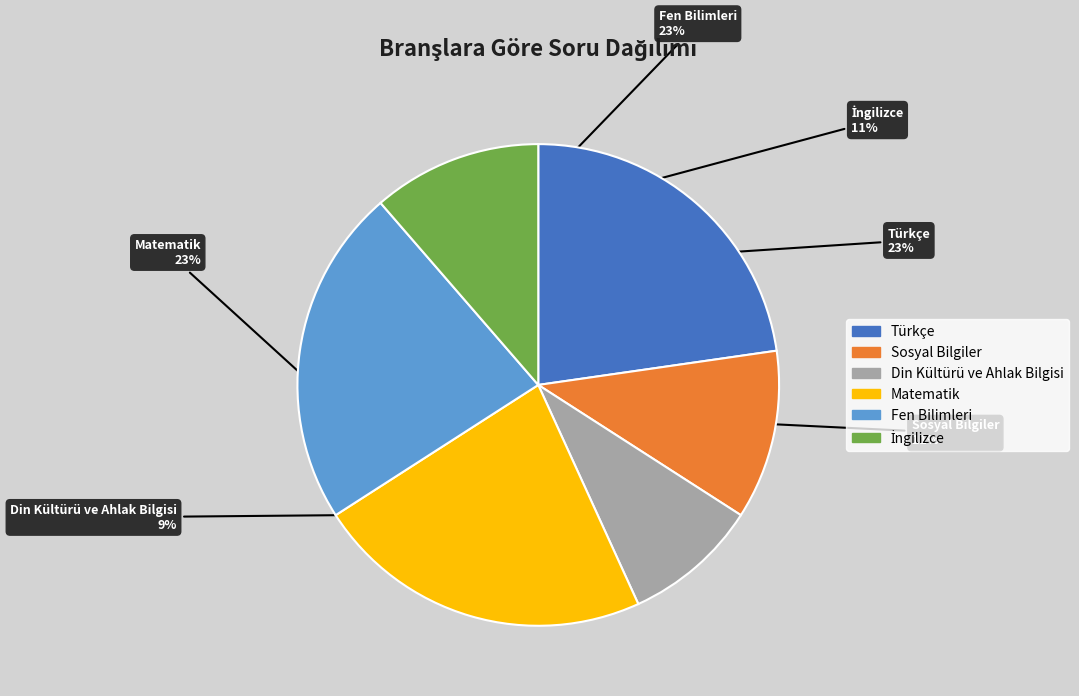

Is there a majority slice in this chart?

No